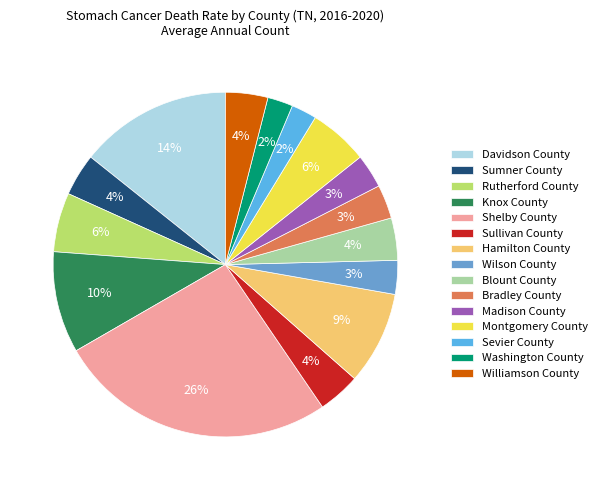

Is there any slice that represents more than half of the pie?

No